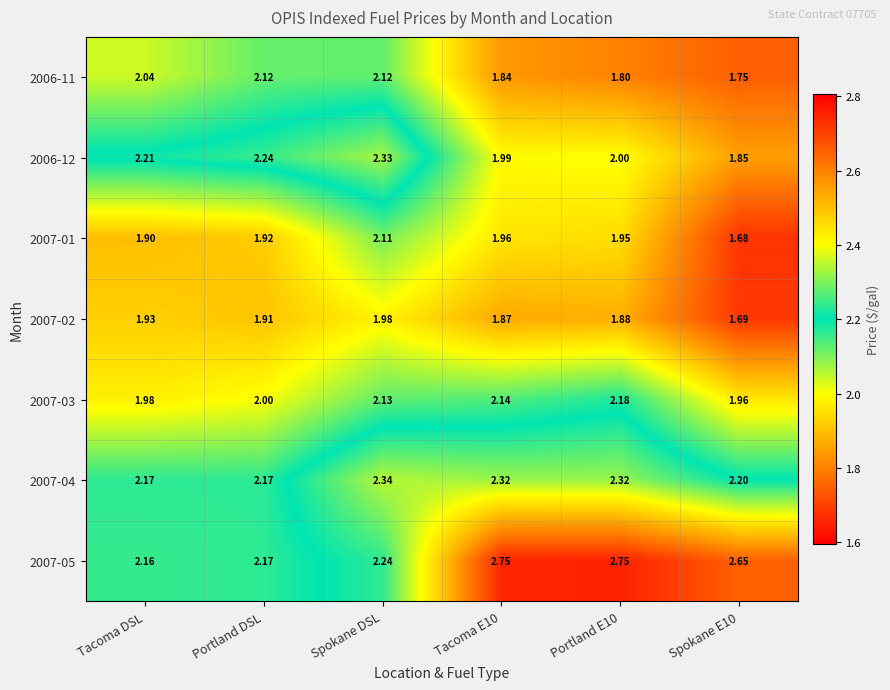

How many categories are shown in the chart?

6